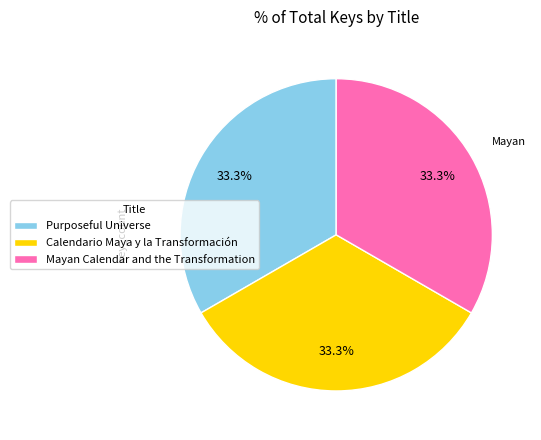

How many slices are in this pie chart?

3